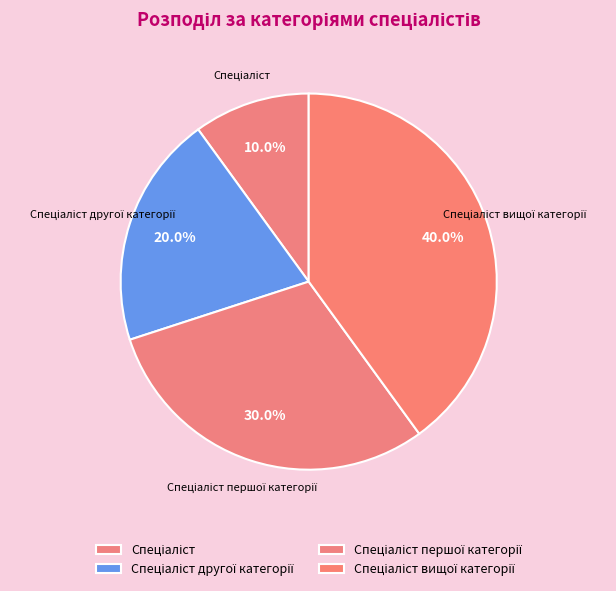

What is the ratio of the value at Спеціаліст вищої категорії to the value at Спеціаліст другої категорії?

2.0